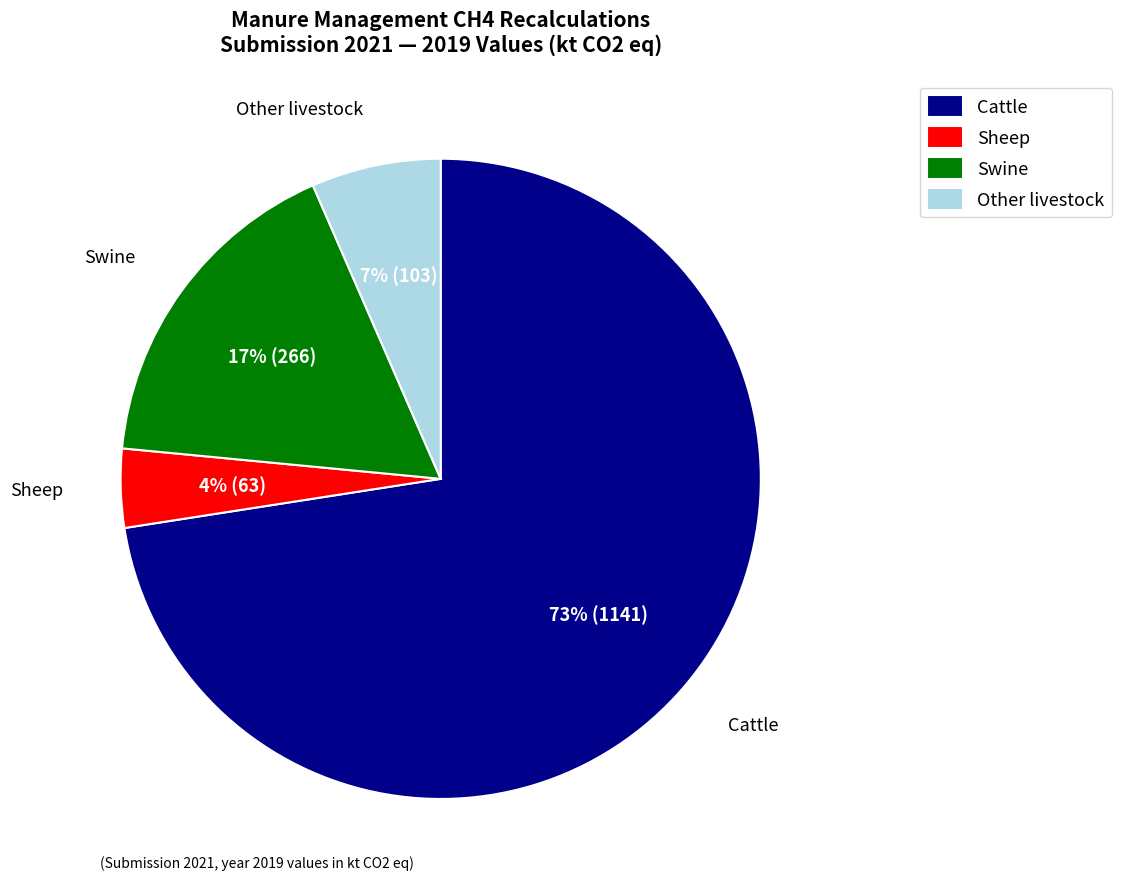

To the nearest percent, what is the combined percentage of Other livestock and Sheep?

11%